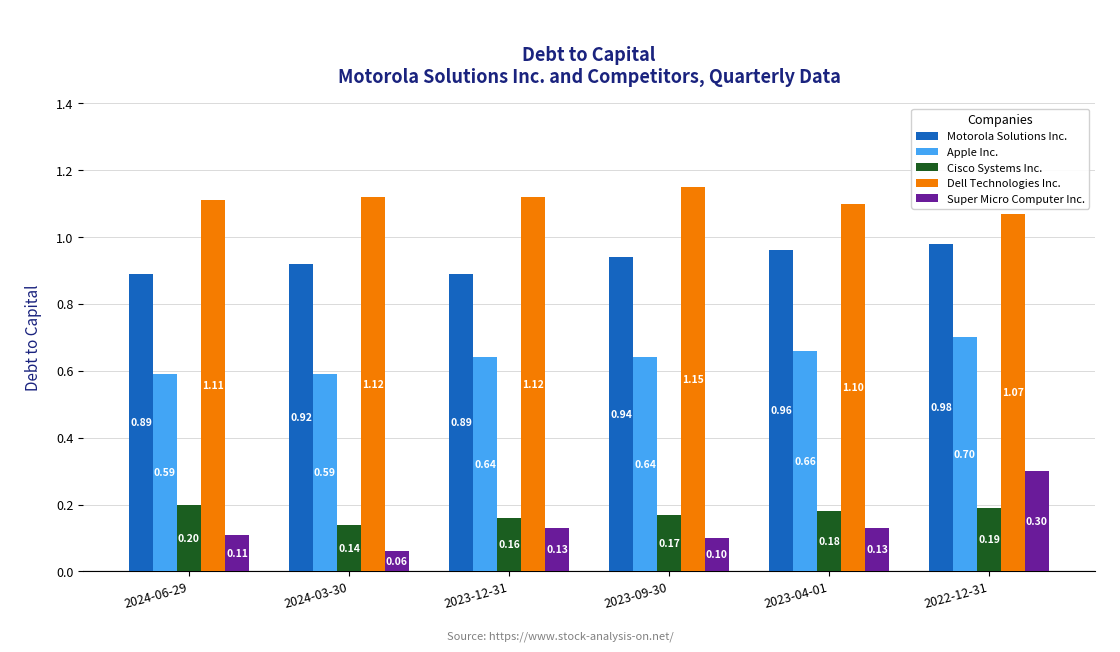

What is the total value across all series at 2022-12-31?

3.2